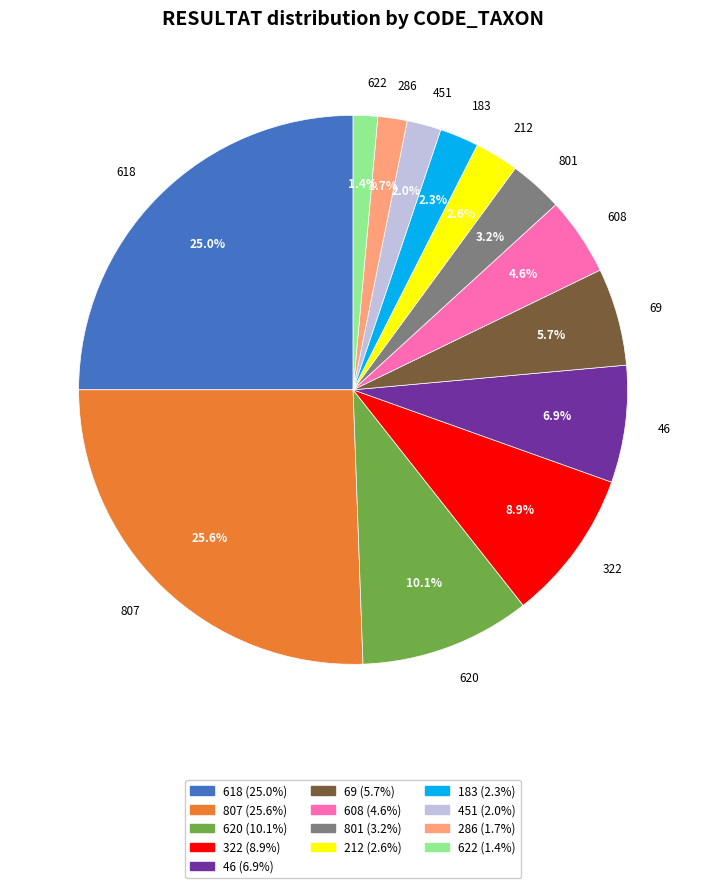

What is the ratio of the value at 618 to the value at 322?

2.8